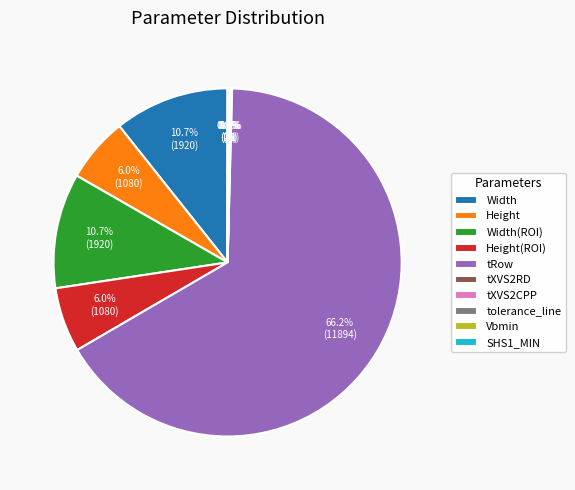

Between Height(ROI) and tRow, which is larger?

tRow